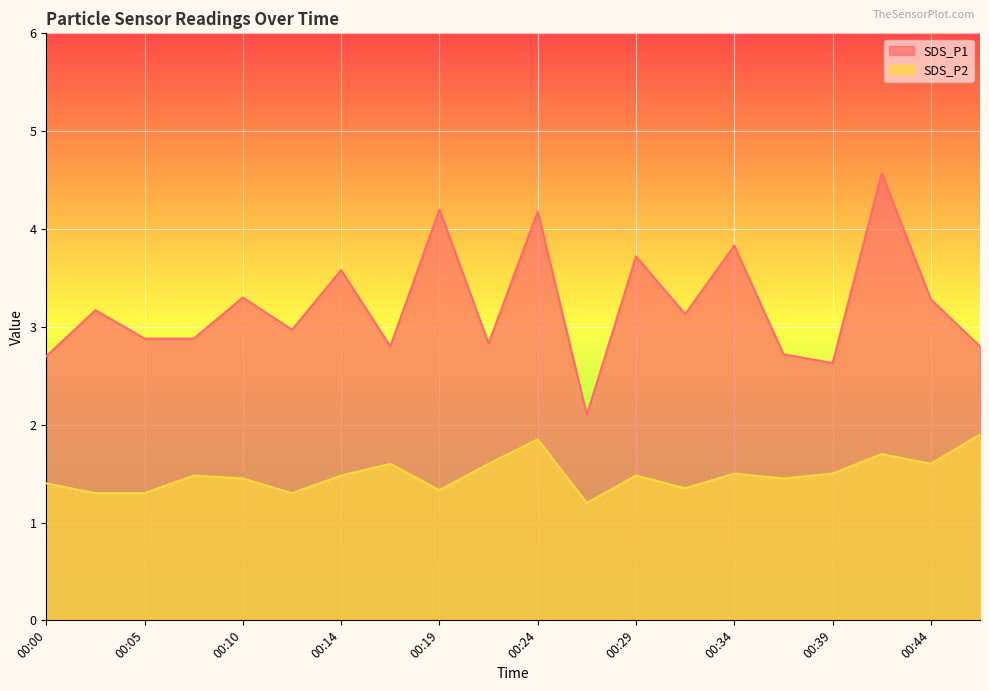

What is the value of the SDS_P2 point at the 1st from the left?

1.4